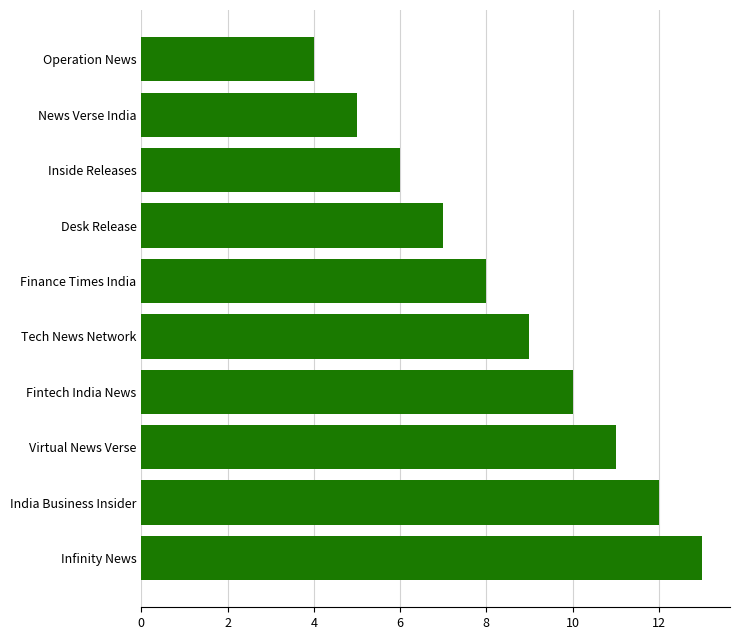

True or false: the data shows 5 at Fintech India News.

False